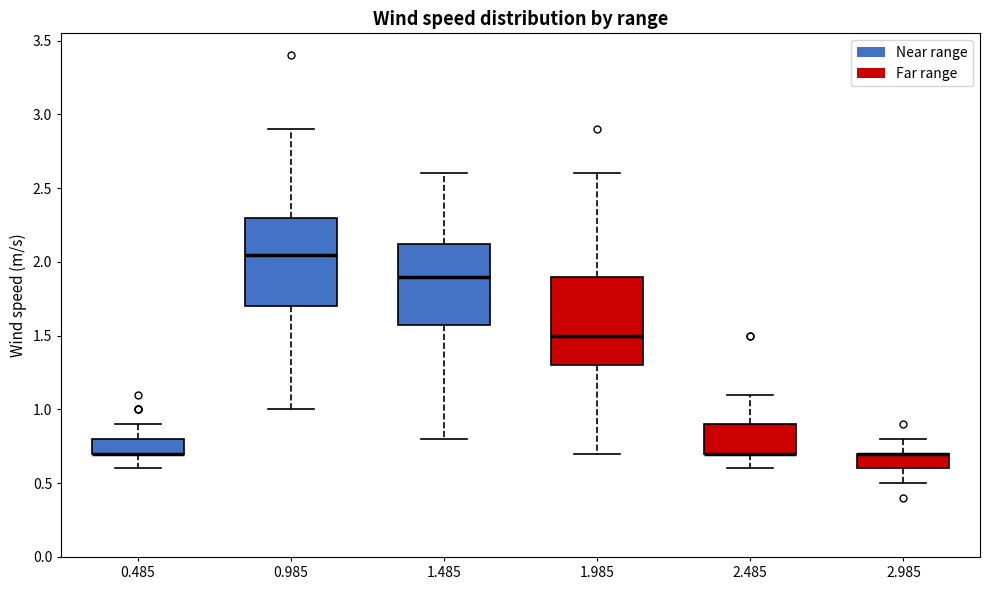

Where is the lower edge of the box at x = 1.985 on the y-axis? The values are not printed on the chart, so give them approximately, as read against the axis.

1.30